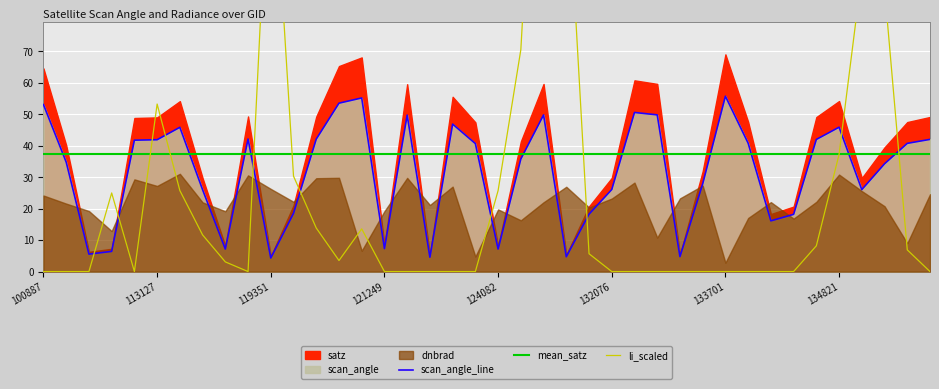

At which category is the sum across all series the highest?

129872